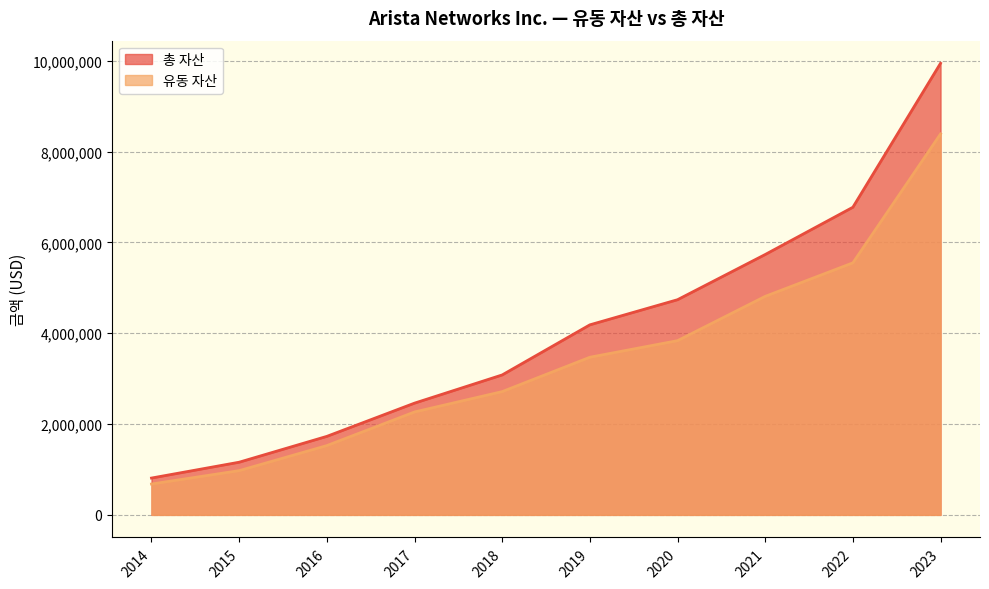

At how many categories does at least one series exceed 5531174?

3